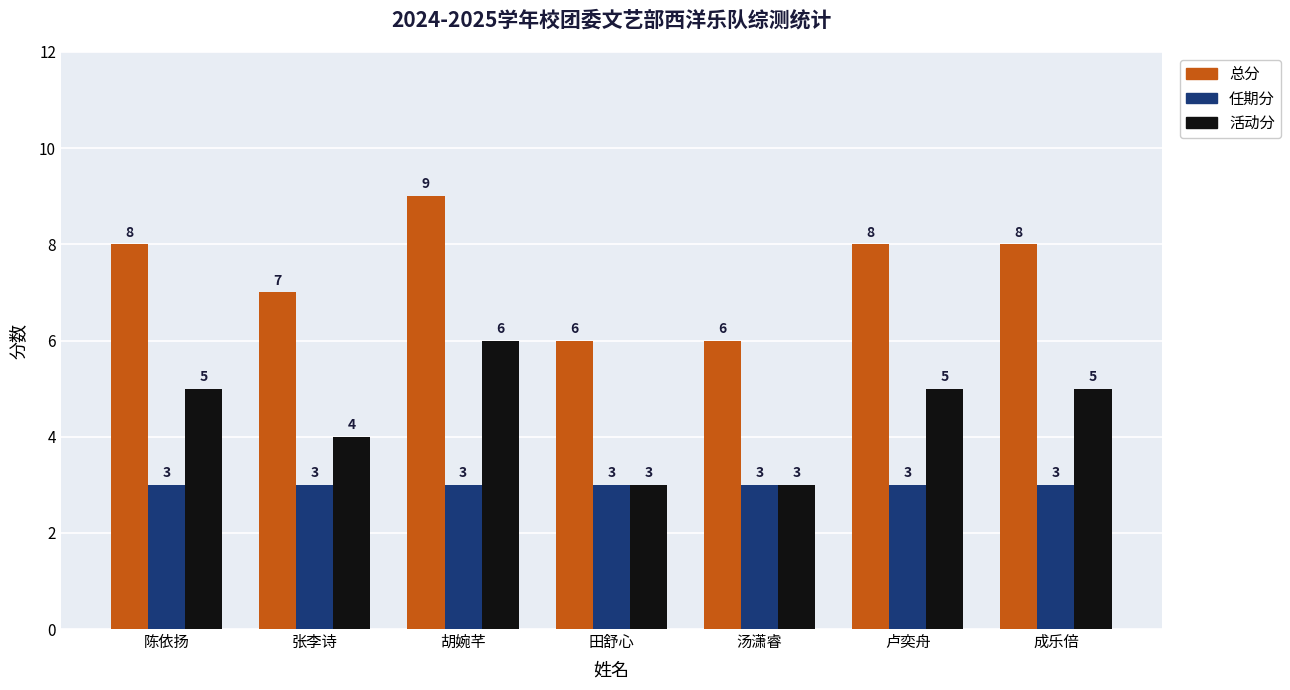

What is the sum of all 任期分 values?

21